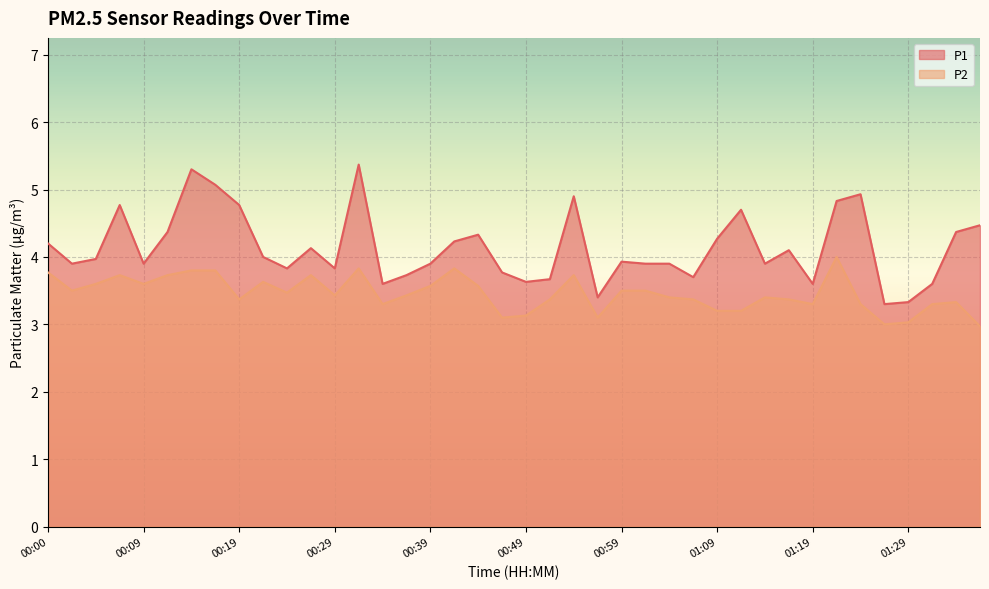

Reading left to right, transcribe all the data shown in this chart.

P1: 00:00=4.2	00:02=3.9	00:04=4.0	00:07=4.8	00:09=3.9	00:12=4.4	00:14=5.3	00:17=5.1	00:19=4.8	00:22=4.0	00:24=3.8	00:27=4.1	00:29=3.8	00:32=5.4	00:34=3.6	00:37=3.7	00:39=3.9	00:42=4.2	00:44=4.3	00:46=3.8	00:49=3.6	00:51=3.7	00:54=4.9	00:56=3.4	00:59=3.9	01:01=3.9	01:04=3.9	01:06=3.7	01:09=4.3	01:11=4.7	01:14=3.9	01:16=4.1	01:19=3.6	01:21=4.8	01:24=4.9	01:26=3.3	01:29=3.3	01:31=3.6	01:34=4.4	01:36=4.5
P2: 00:00=3.8	00:02=3.5	00:04=3.6	00:07=3.7	00:09=3.6	00:12=3.7	00:14=3.8	00:17=3.8	00:19=3.4	00:22=3.6	00:24=3.5	00:27=3.7	00:29=3.4	00:32=3.8	00:34=3.3	00:37=3.4	00:39=3.6	00:42=3.8	00:44=3.6	00:46=3.1	00:49=3.1	00:51=3.4	00:54=3.7	00:56=3.1	00:59=3.5	01:01=3.5	01:04=3.4	01:06=3.4	01:09=3.2	01:11=3.2	01:14=3.4	01:16=3.4	01:19=3.3	01:21=4.0	01:24=3.3	01:26=3.0	01:29=3.0	01:31=3.3	01:34=3.3	01:36=3.0